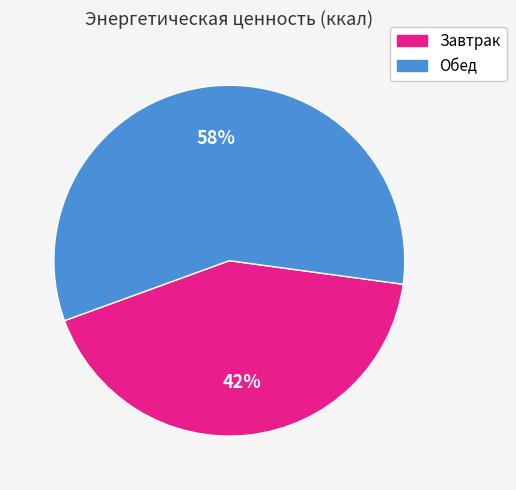

To the nearest percent, what portion does Обед represent?

58%